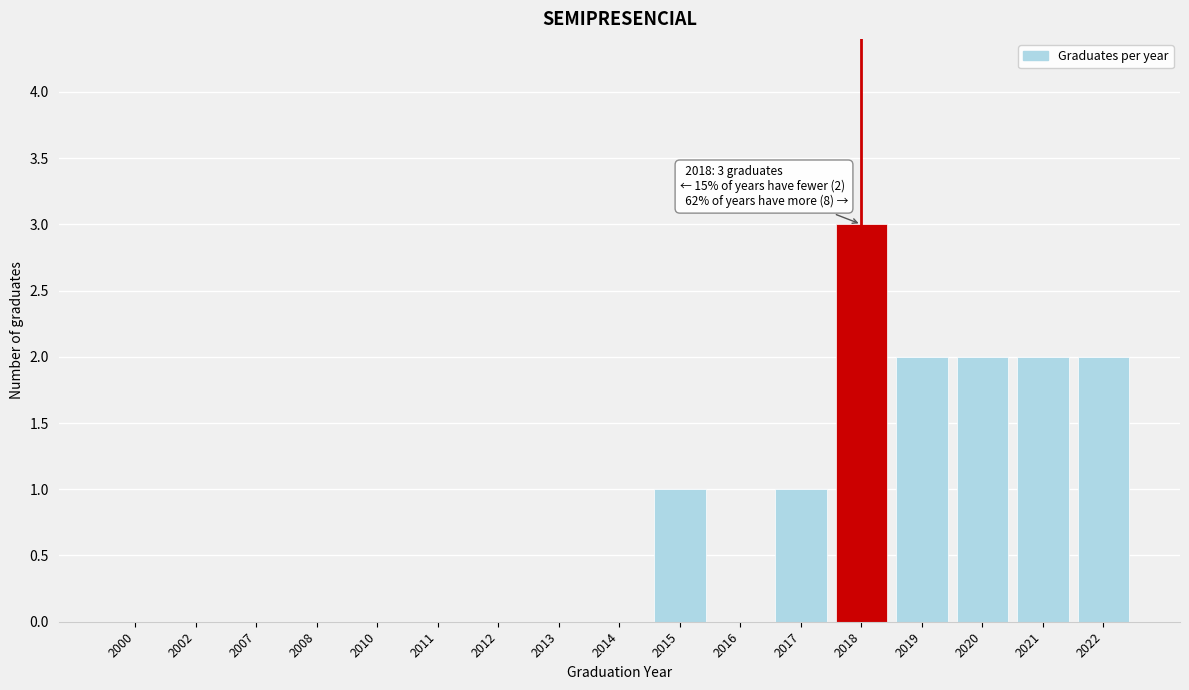

Reading left to right, extract all data points from this chart.

2000=0	2002=0	2007=0	2008=0	2010=0	2011=0	2012=0	2013=0	2014=0	2015=1	2016=0	2017=1	2018=3	2019=2	2020=2	2021=2	2022=2